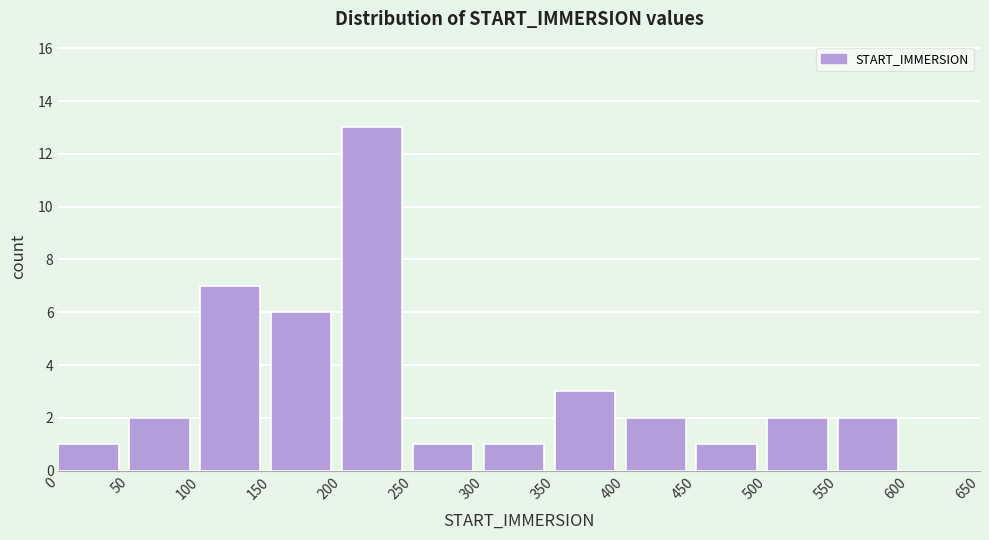

Reading left to right, list every bar in this chart as the range it spans on the x-axis followed by its height. The values are not printed on the chart, so give them approximately, as read against the axis.

0 to 50: 1
50 to 100: 2
100 to 150: 7
150 to 200: 6
200 to 250: 13
250 to 300: 1
300 to 350: 1
350 to 400: 3
400 to 450: 2
450 to 500: 1
500 to 550: 2
550 to 600: 2
600 to 650: 0